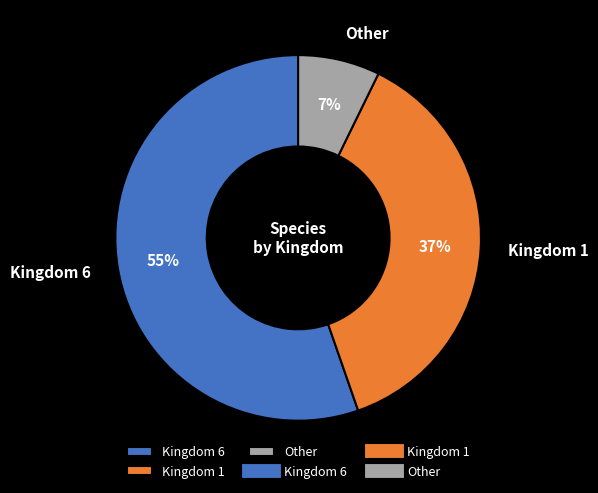

The Other slice represents 18% of the pie. True or false?

False